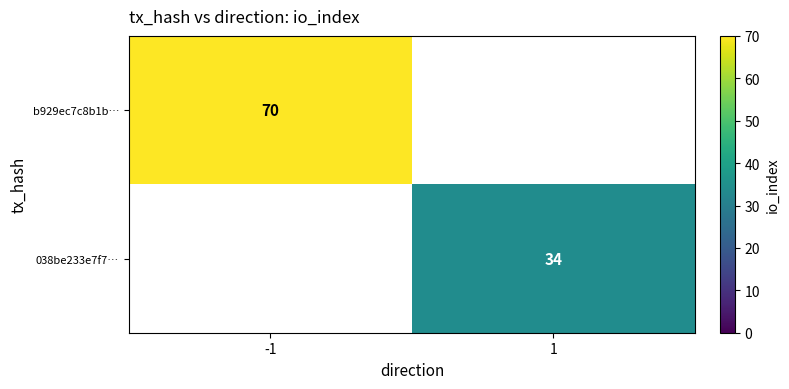

True or false: 038be233e7f7… has a value of 17 at 1.

False